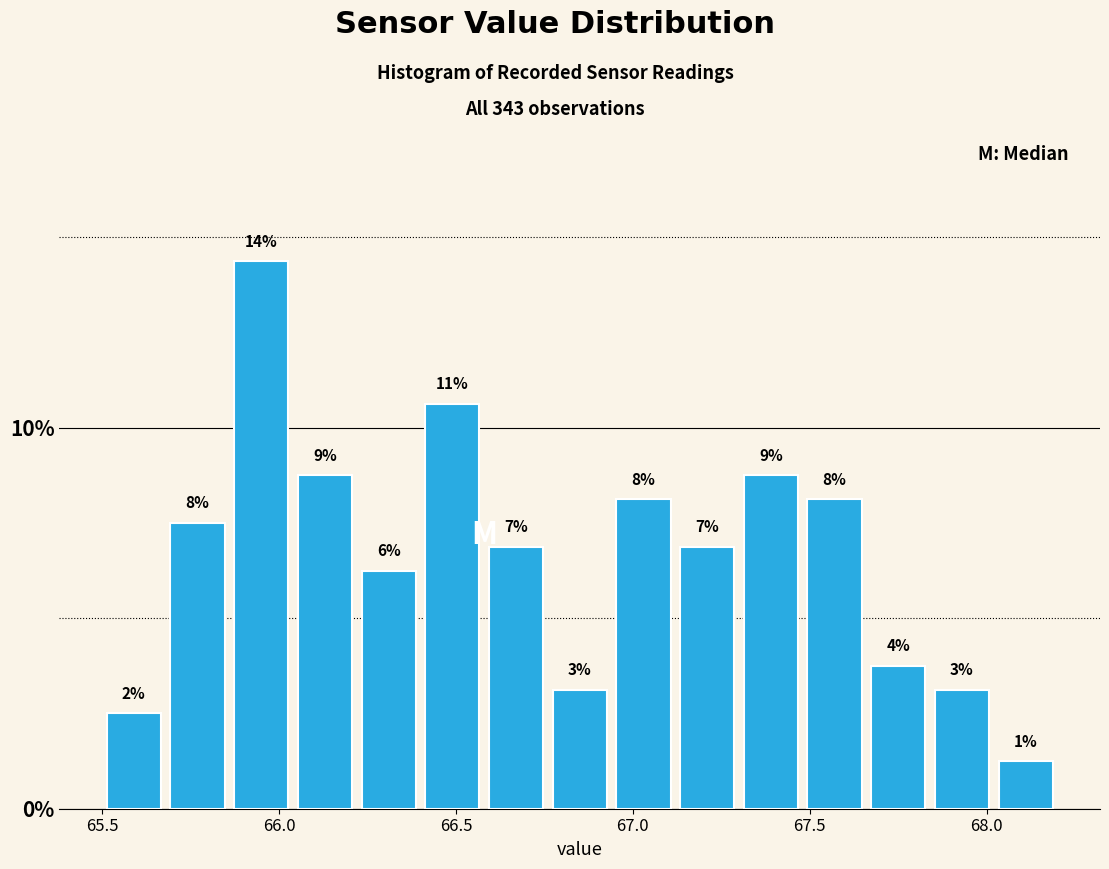

Read against the x-axis, roughly where is the centre of the tallest bar?

65.95